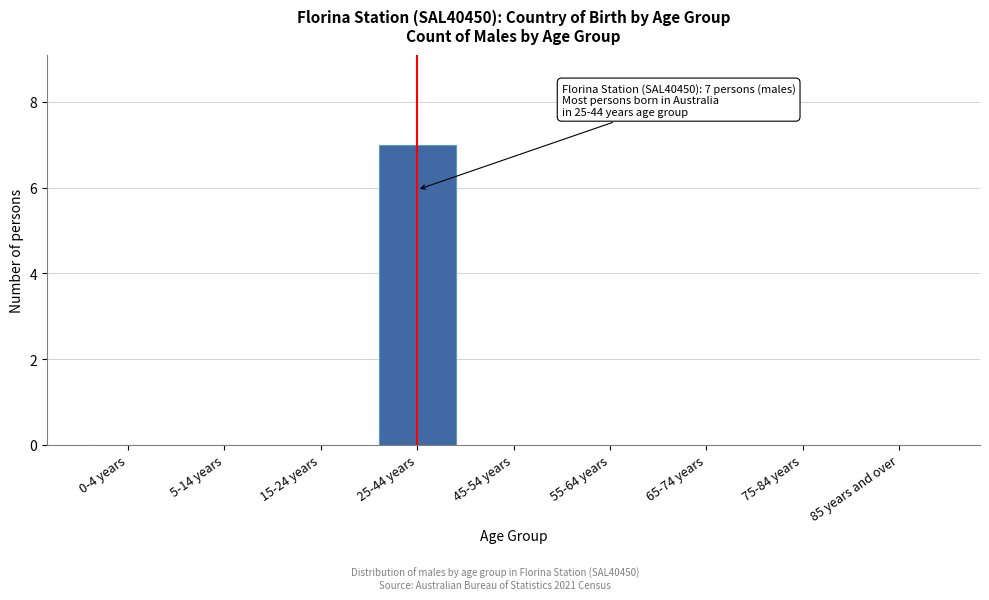

Reading right to left, list all the values displayed in this chart.

85 years and over=0	75-84 years=0	65-74 years=0	55-64 years=0	45-54 years=0	25-44 years=7	15-24 years=0	5-14 years=0	0-4 years=0